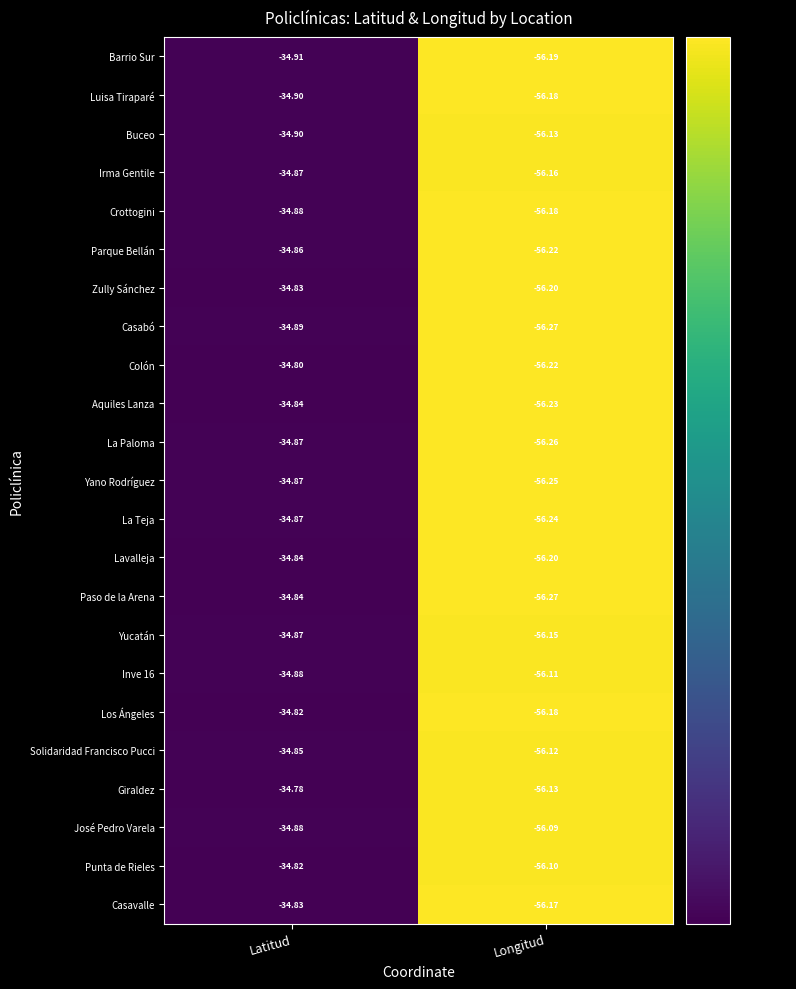

Rank the categories by Colón value from lowest to highest.

Longitud, Latitud